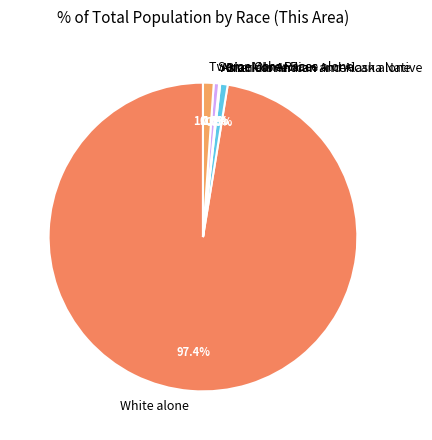

Which category has the biggest portion of the pie?

White alone